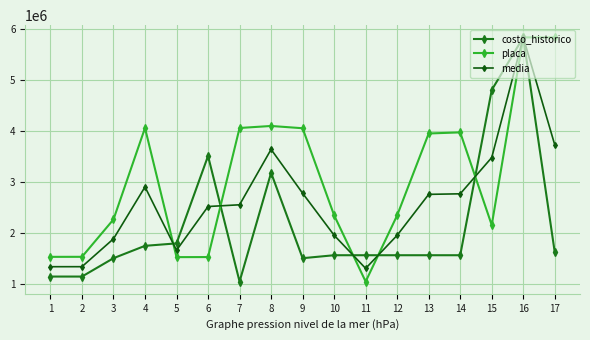

The value of media at 5 is 2878719.6. True or false?

False